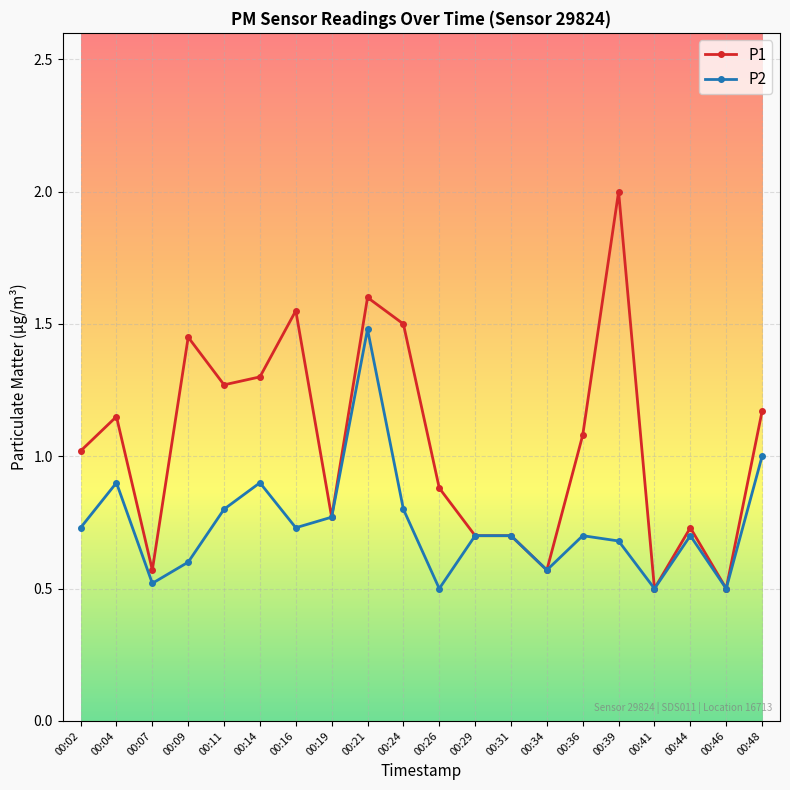

Count the P2 values in the range 0 to 1.

19